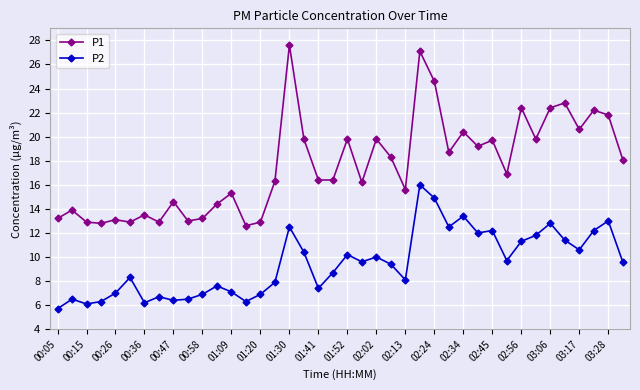

What is the greatest value displayed?

27.6